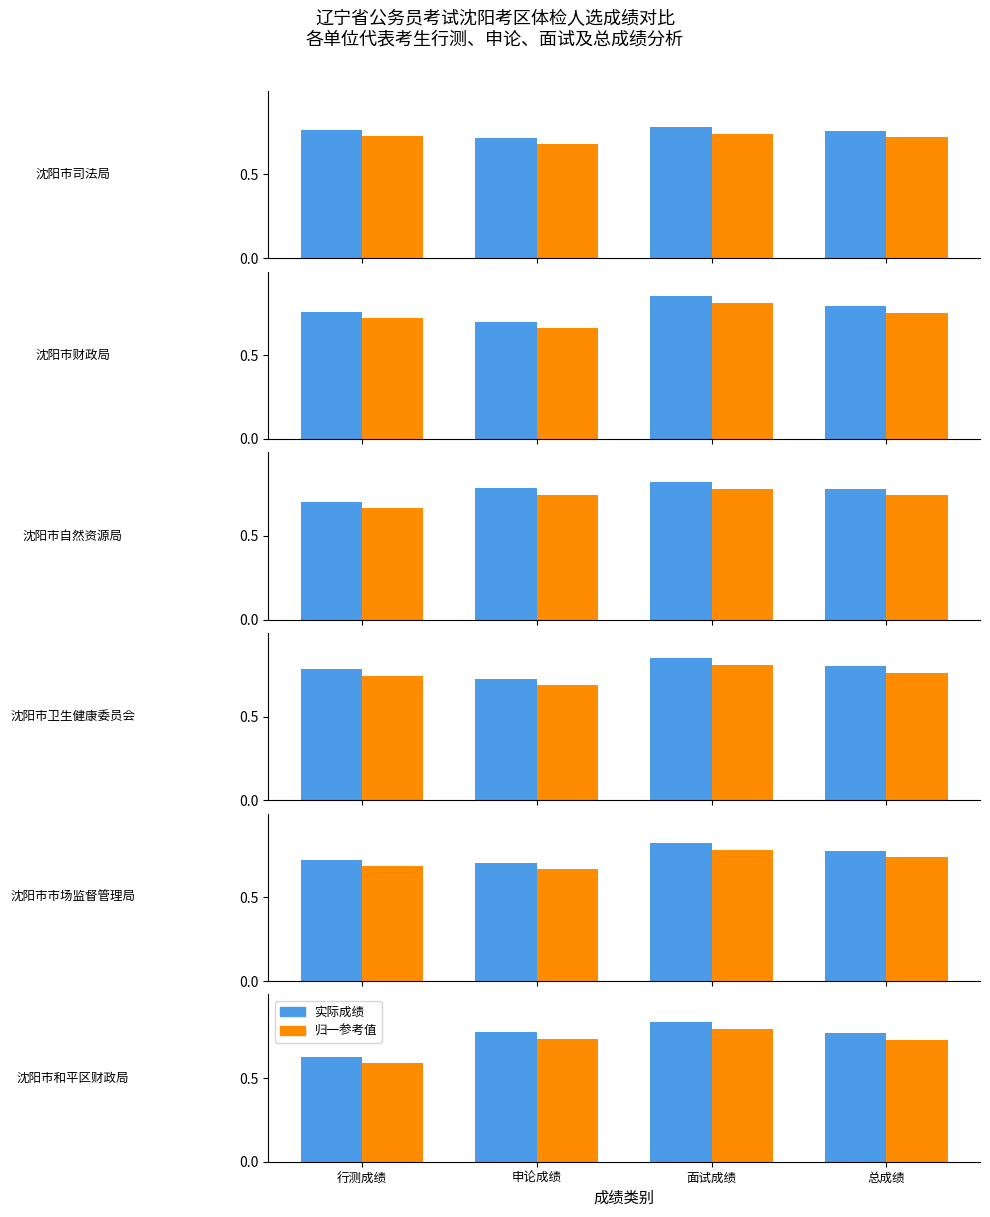

The value of 参考均值 at 申论成绩 is 0.5. True or false?

False